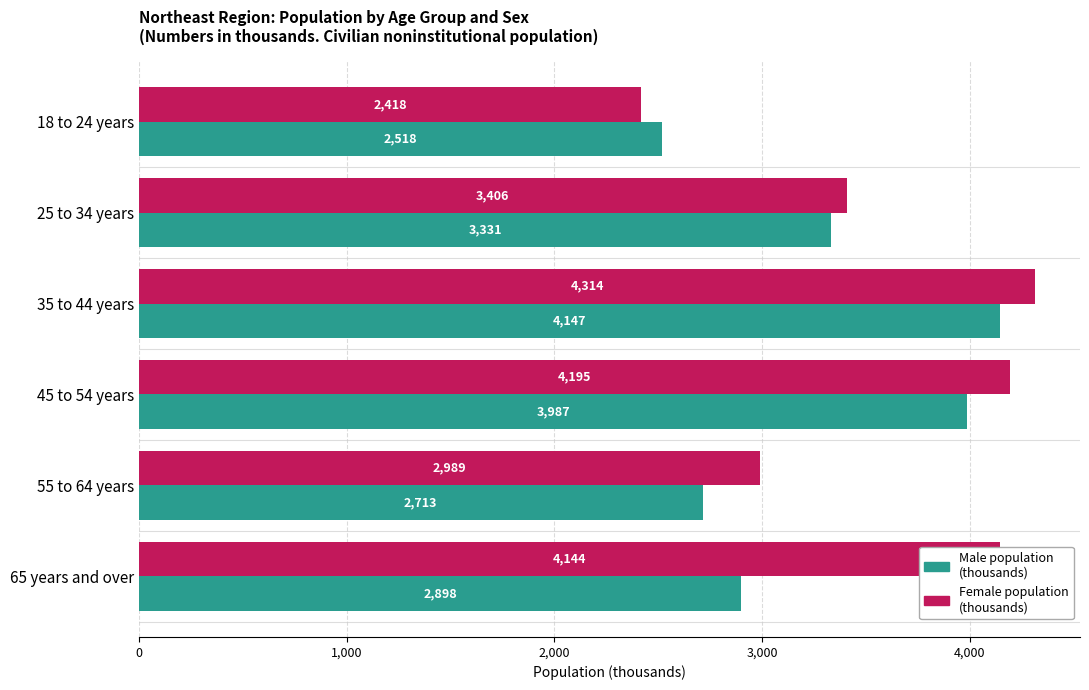

What is the maximum value shown in the chart?

4314